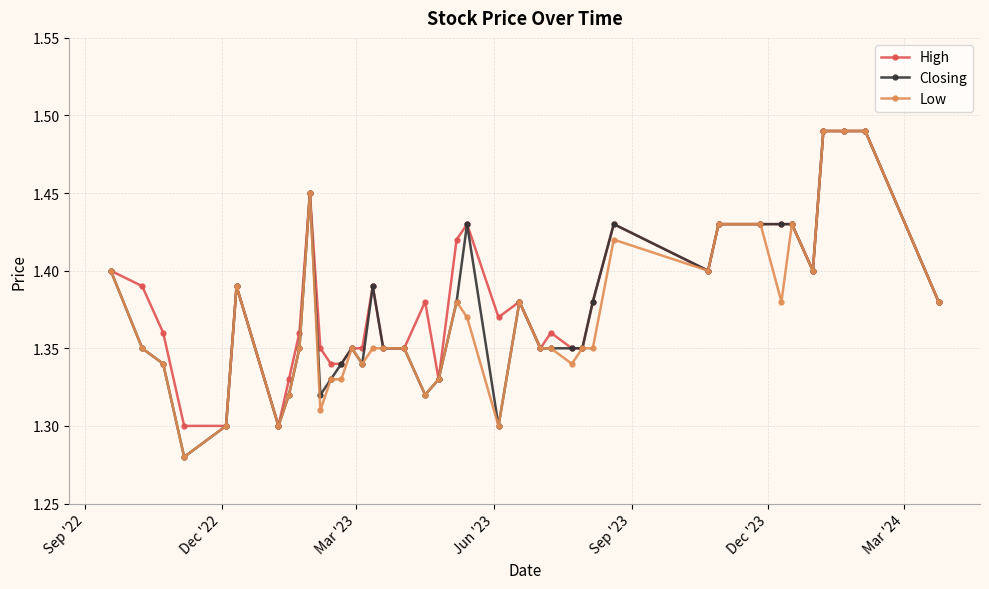

Count the Closing values in the range 1 to 2.

40